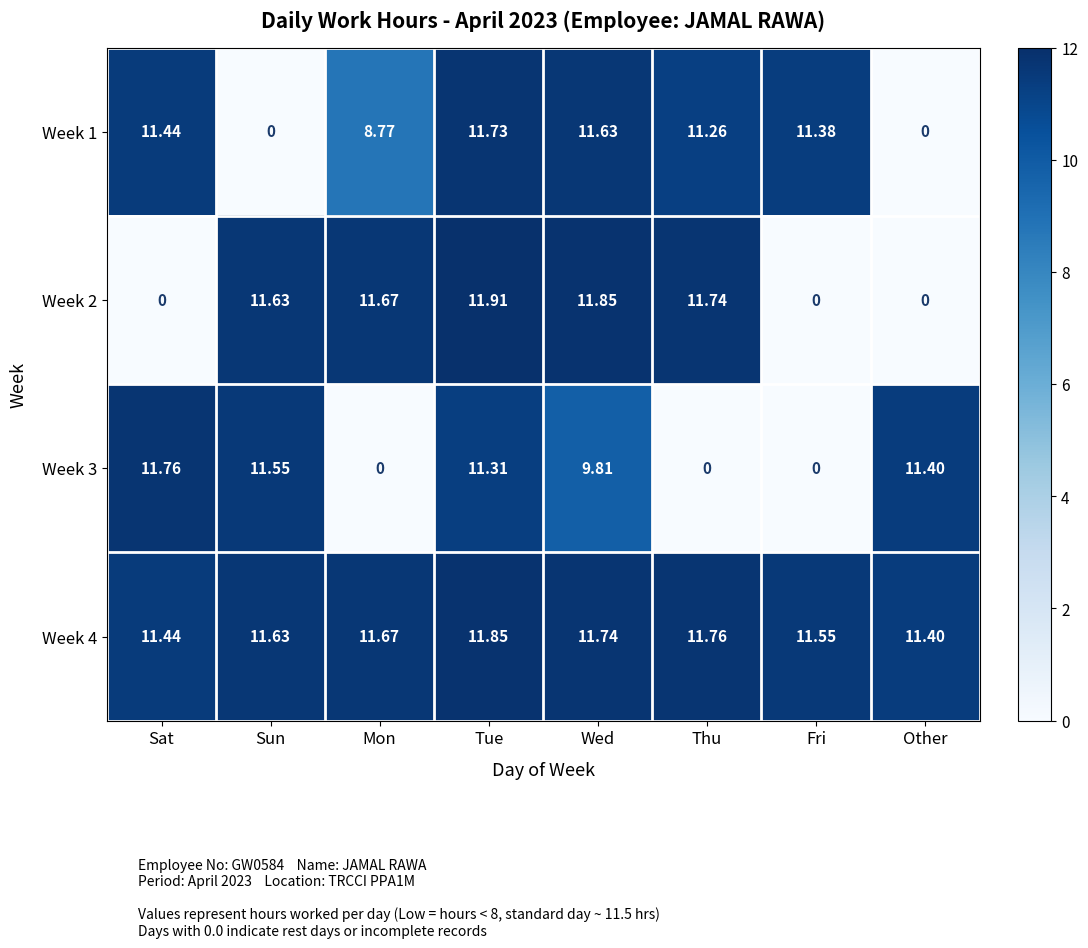

Count the number of categories in the chart.

8